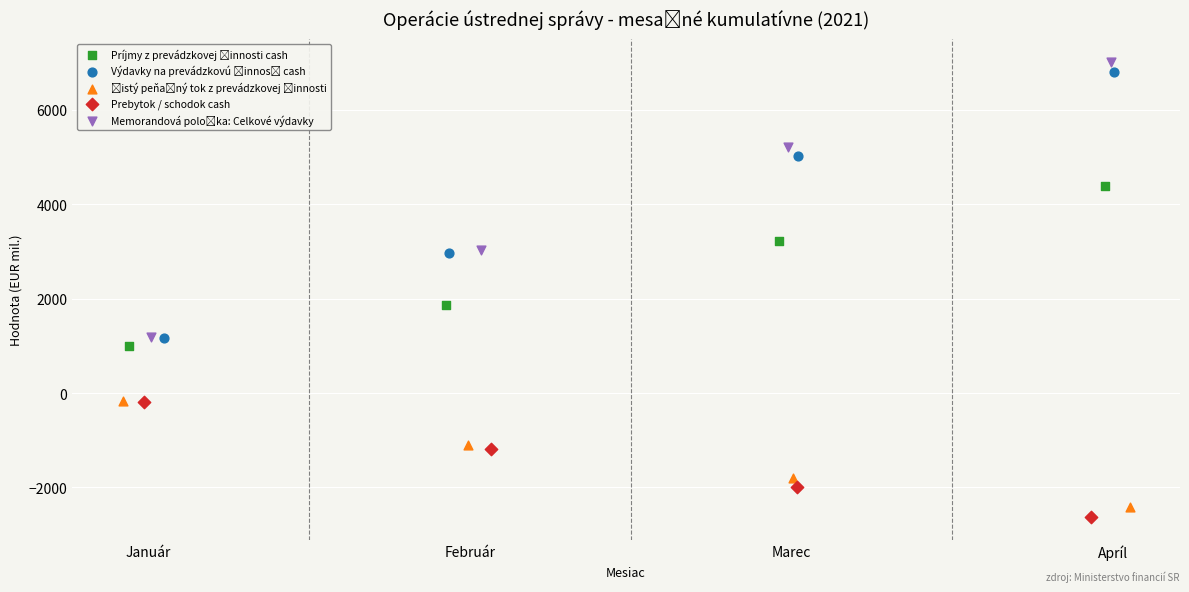

Which series reaches the minimum Y coordinate?

Prebytok / schodok cash